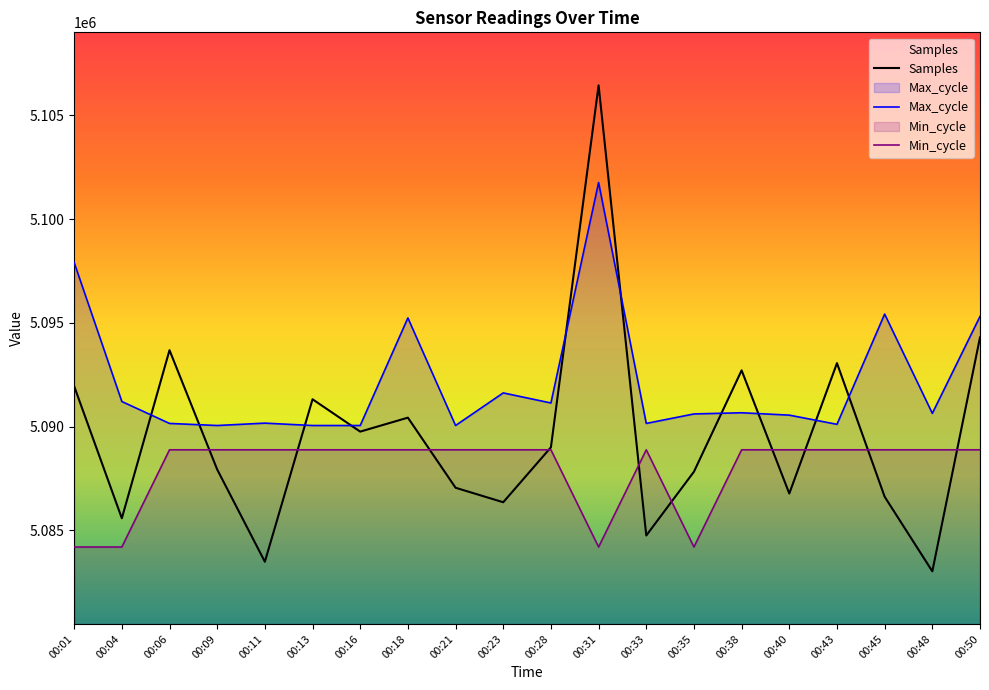

At which label does Min_cycle first exceed 5088878?

00:06